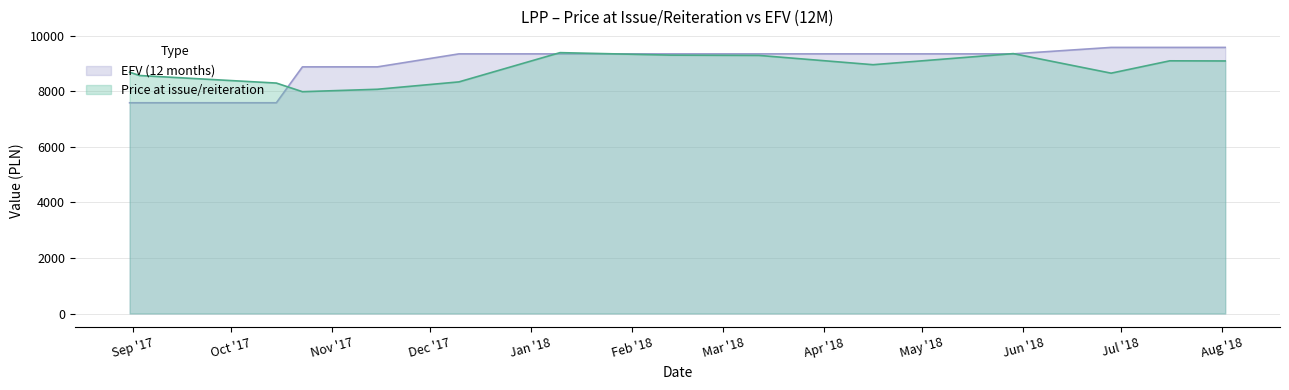

At how many categories does at least one series exceed 9288?

9